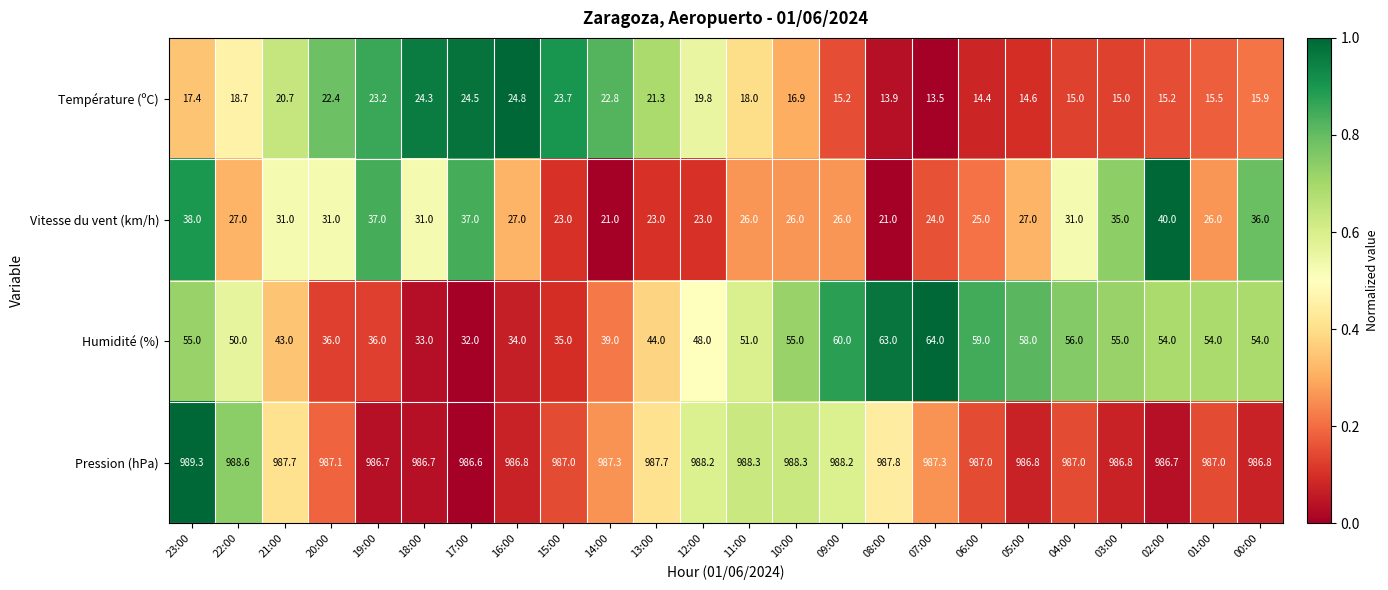

At which category is the sum across all series the highest?

23:00